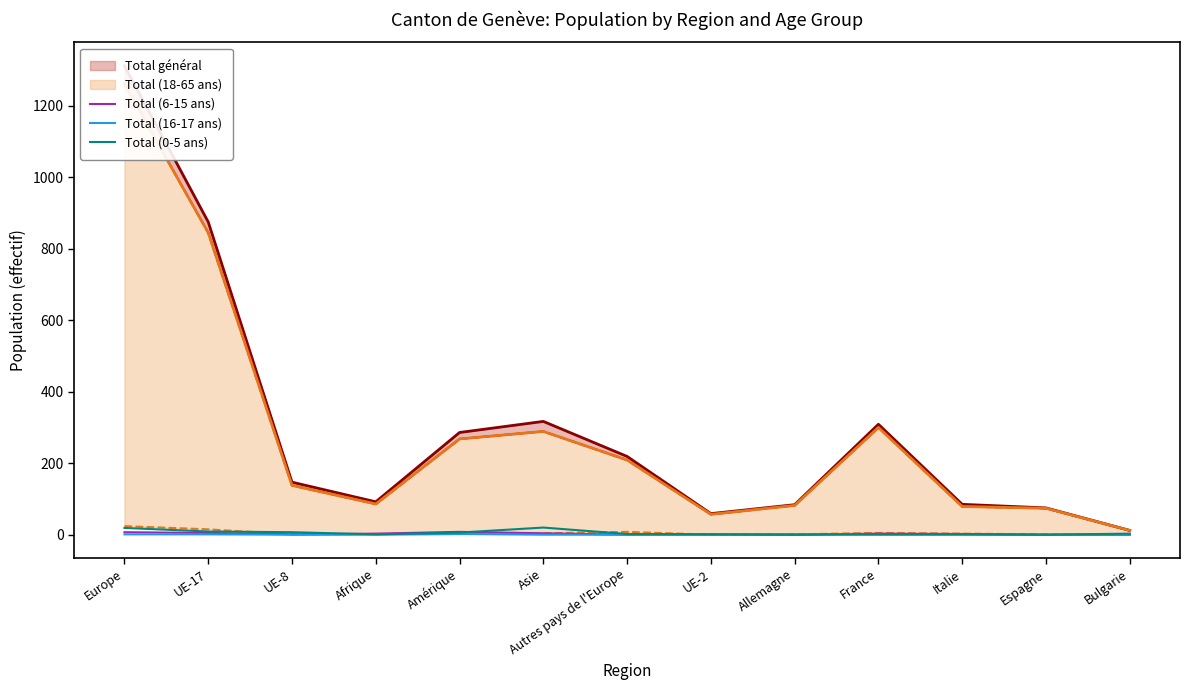

What is the sum of the Total (6-15 ans) values at UE-17 and Bulgarie?

5